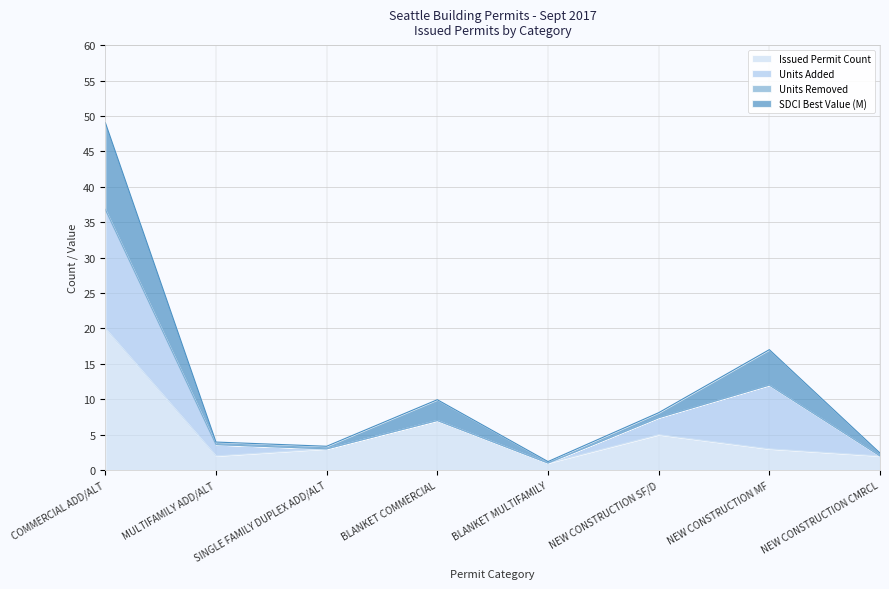

At which label does Issued Permit Count reach its peak?

COMMERCIAL ADD/ALT